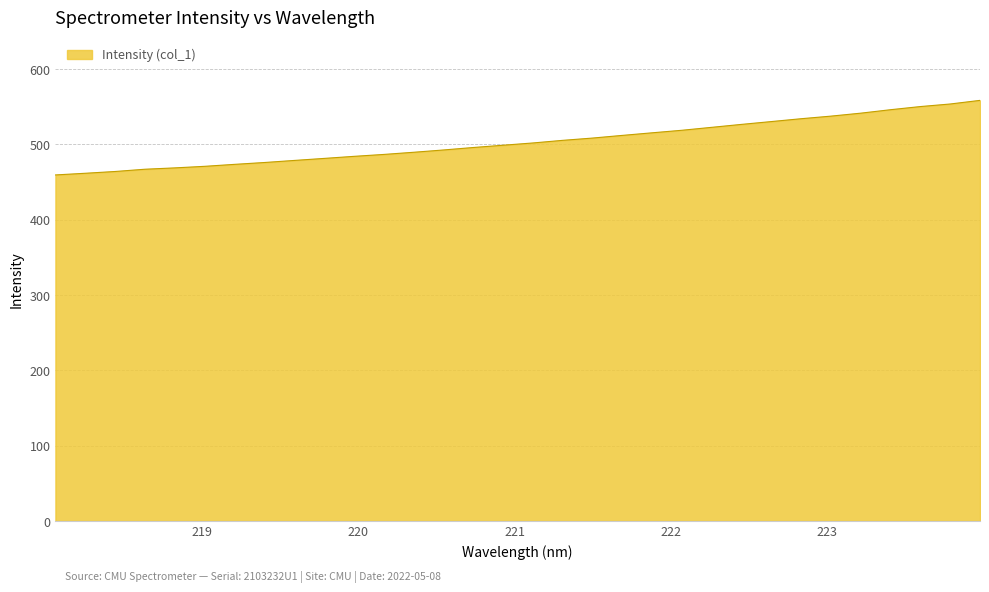

What is the greatest value displayed?

558.5